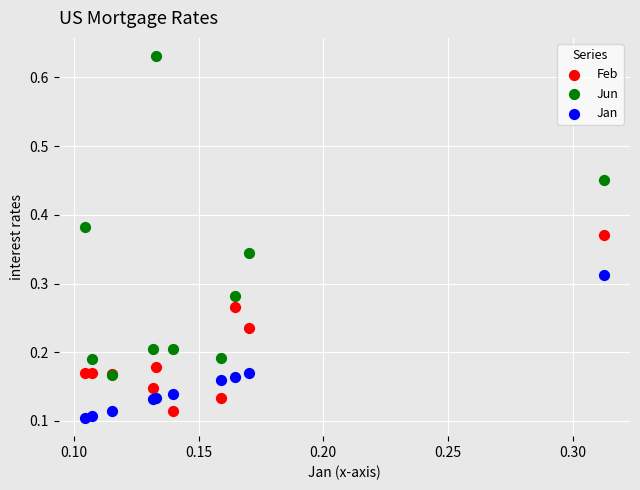

Which series has the widest spread of Y values?

Jun